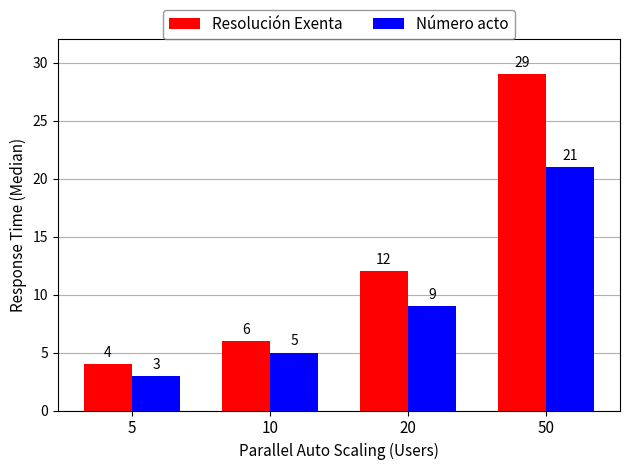

What is the difference between the maximum and second lowest values in the Número acto series?

16